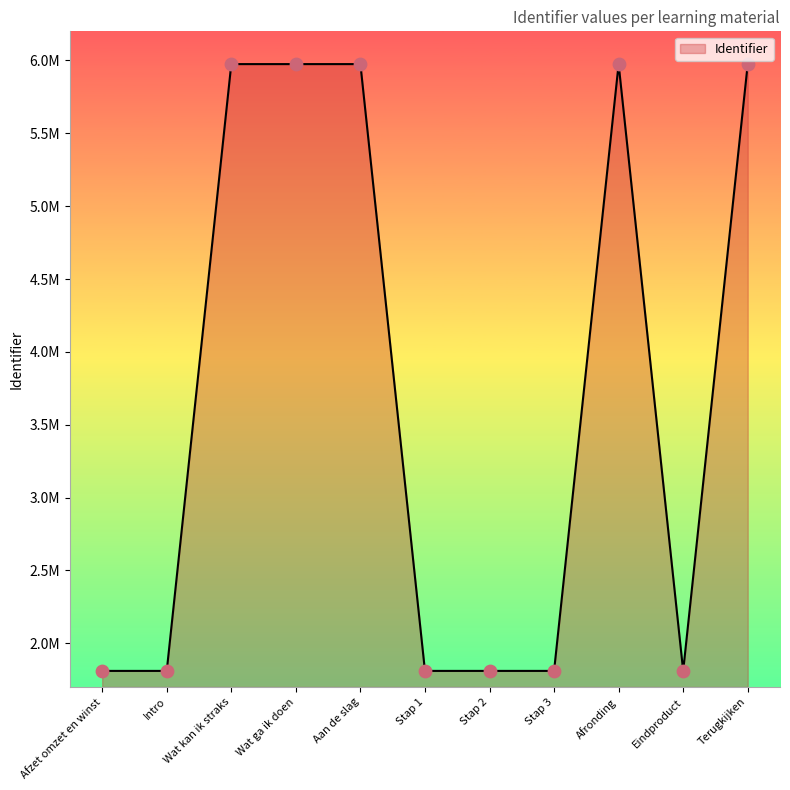

Between Terugkijken and Stap 1, which is larger?

Terugkijken